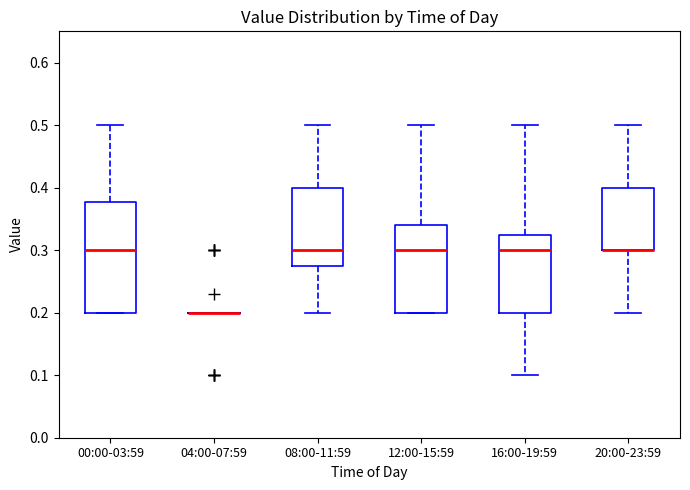

Comparing the boxes themselves (not the whiskers), which one is the tallest?

00:00-03:59